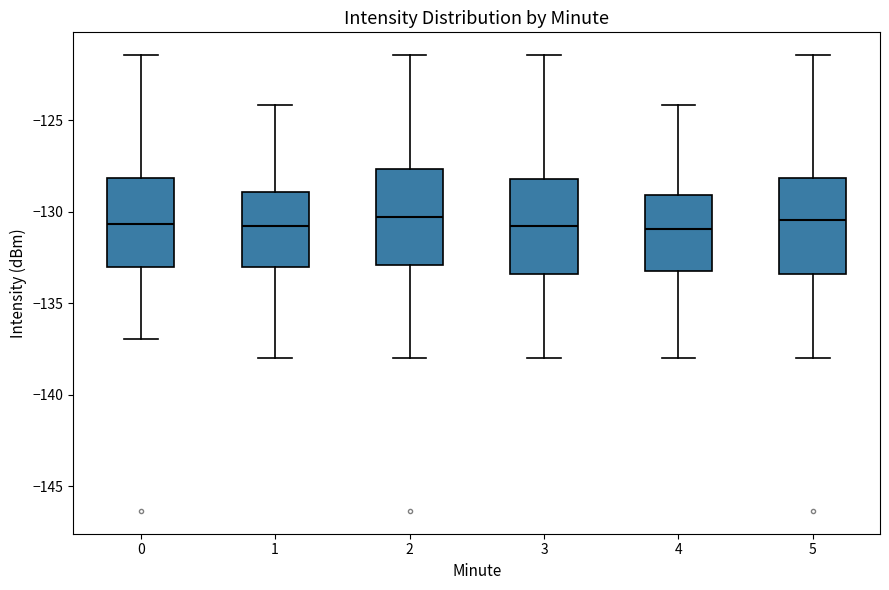

Where does the lower whisker of the box at x = 4 end on the y-axis? The values are not printed on the chart, so give them approximately, as read against the axis.

-138.0